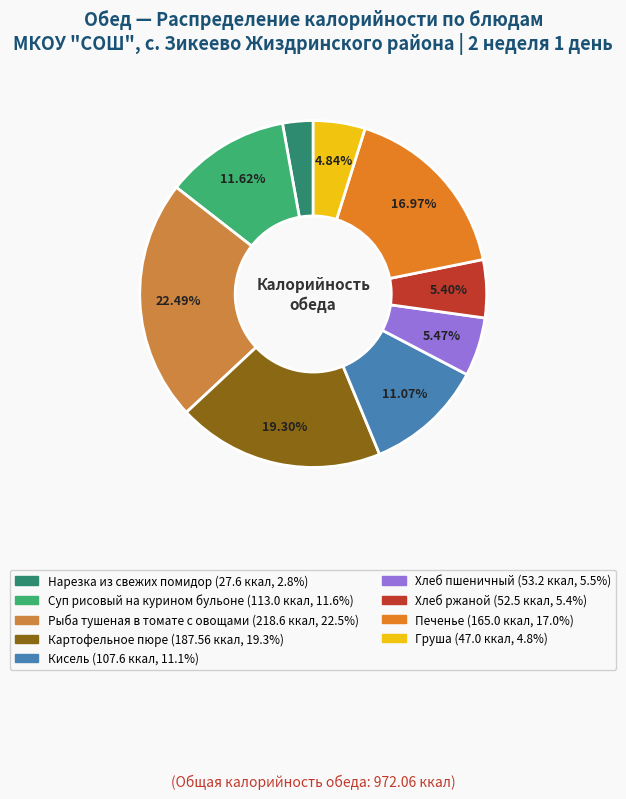

To the nearest percent, what portion does Нарезка из свежих помидор represent?

3%